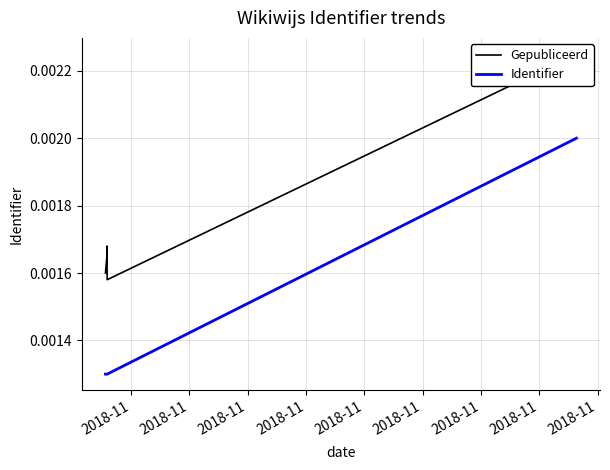

What are all the series names shown in the legend?

Gepubliceerd, Identifier